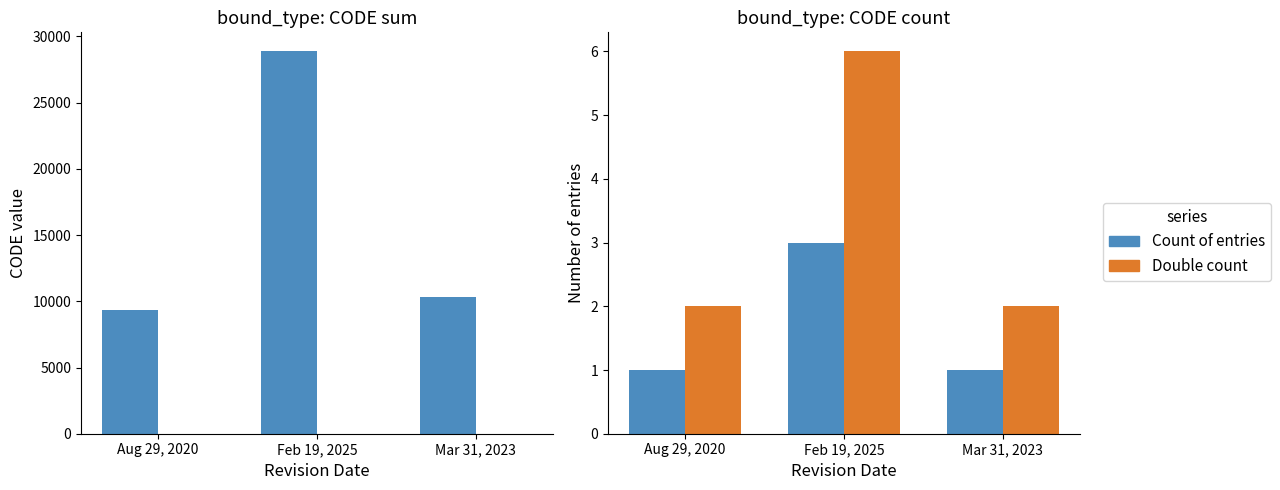

Is the value of Sum of CODE at Feb 19, 2025 greater than the value of Double count at Aug 29, 2020?

Yes